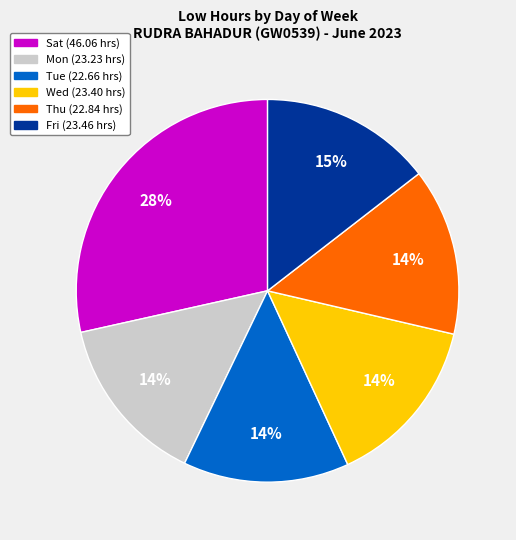

How many slices are in this pie chart?

6